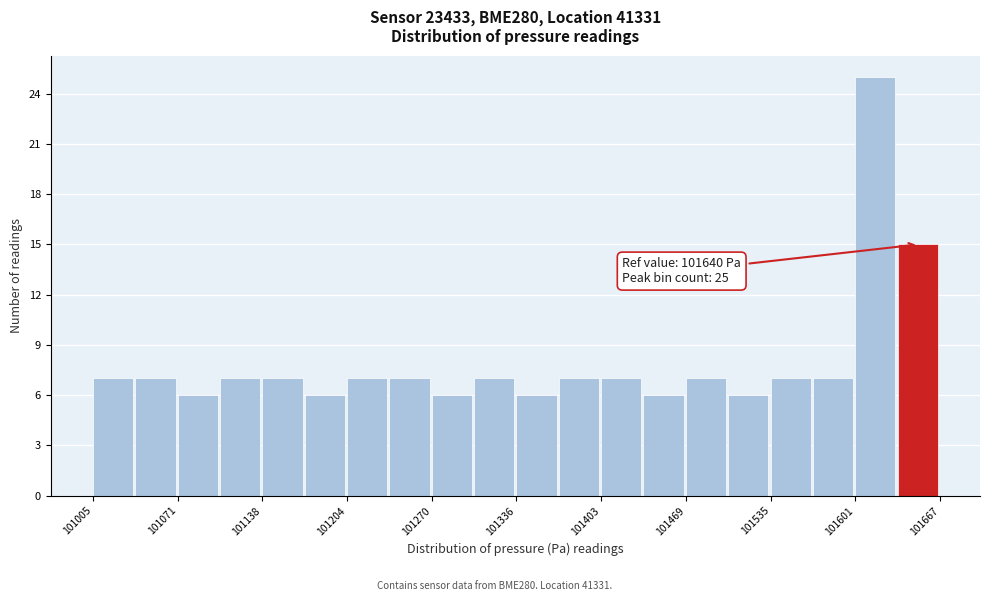

Around what value on the x-axis is the tallest bar? Give the approximate position of its centre, as read against the axis.

101620